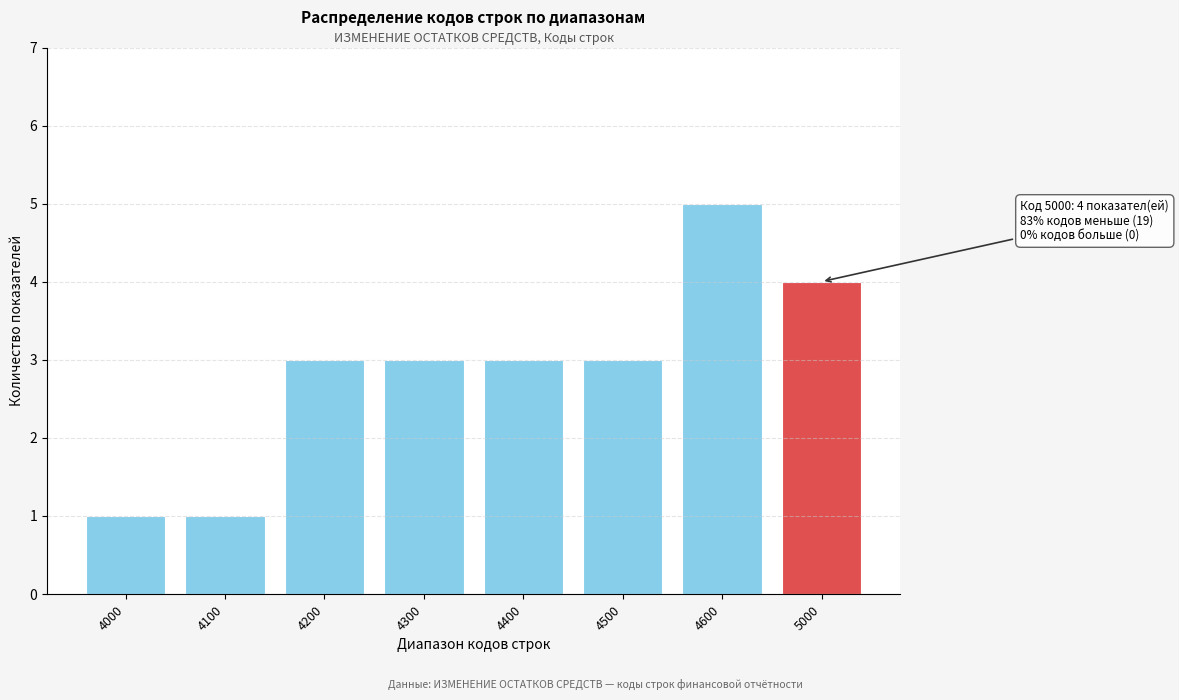

Reading left to right, extract all data points from this chart.

1	1	3	3	3	3	5	4